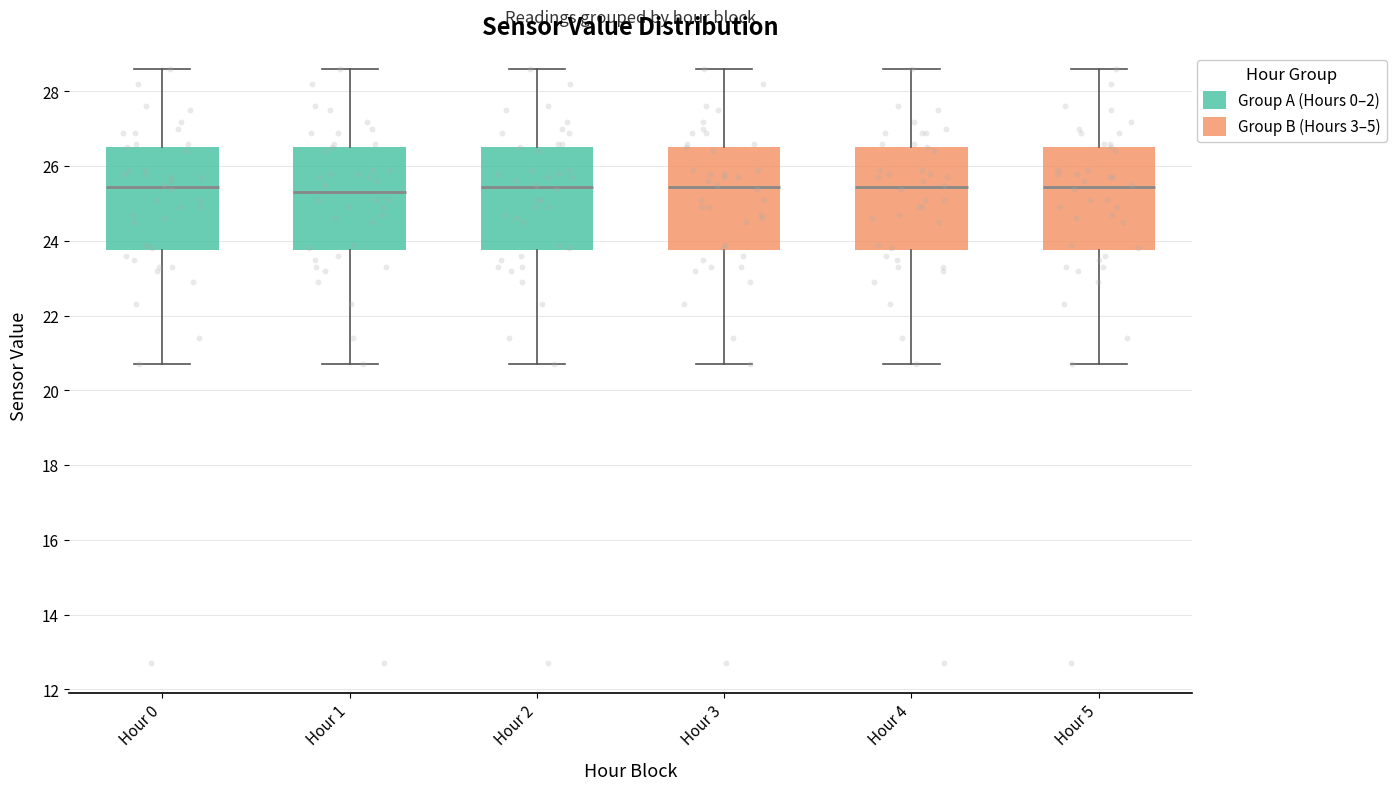

Where does the upper whisker of the box for Hour 4 end on the y-axis? The values are not printed on the chart, so give them approximately, as read against the axis.

28.6